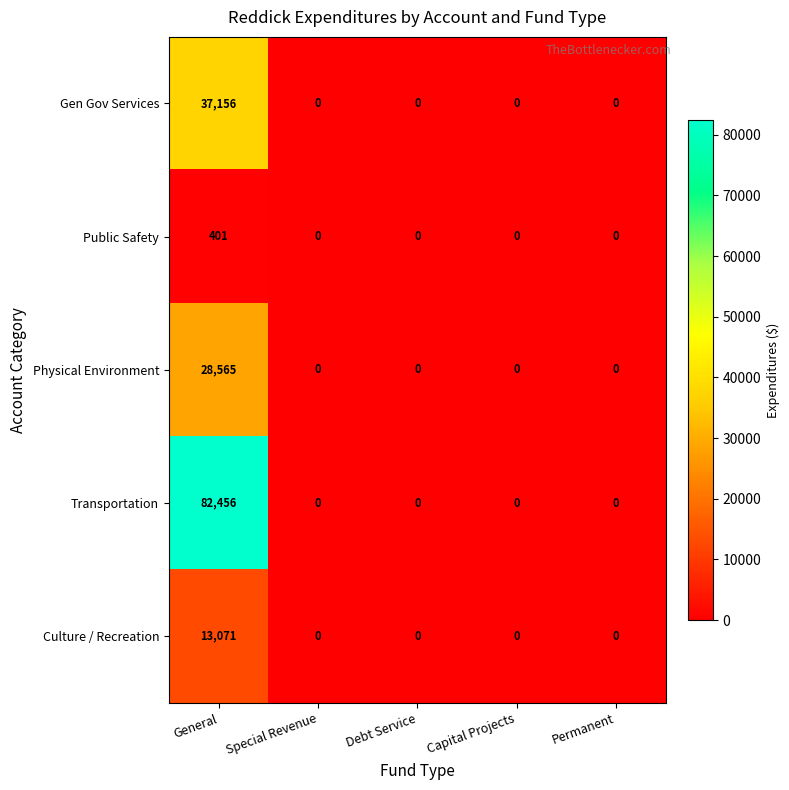

Which series has the widest spread of values?

Transportation